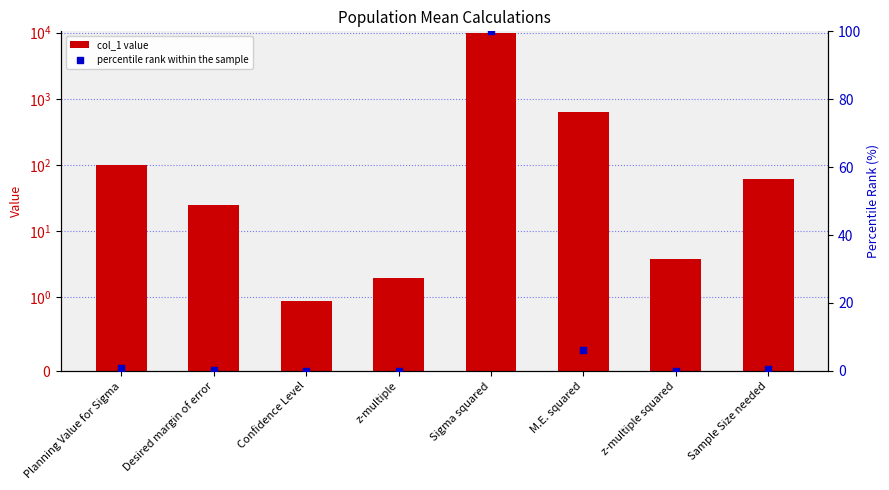

What is the total value across all series at M.E. squared?

631.2